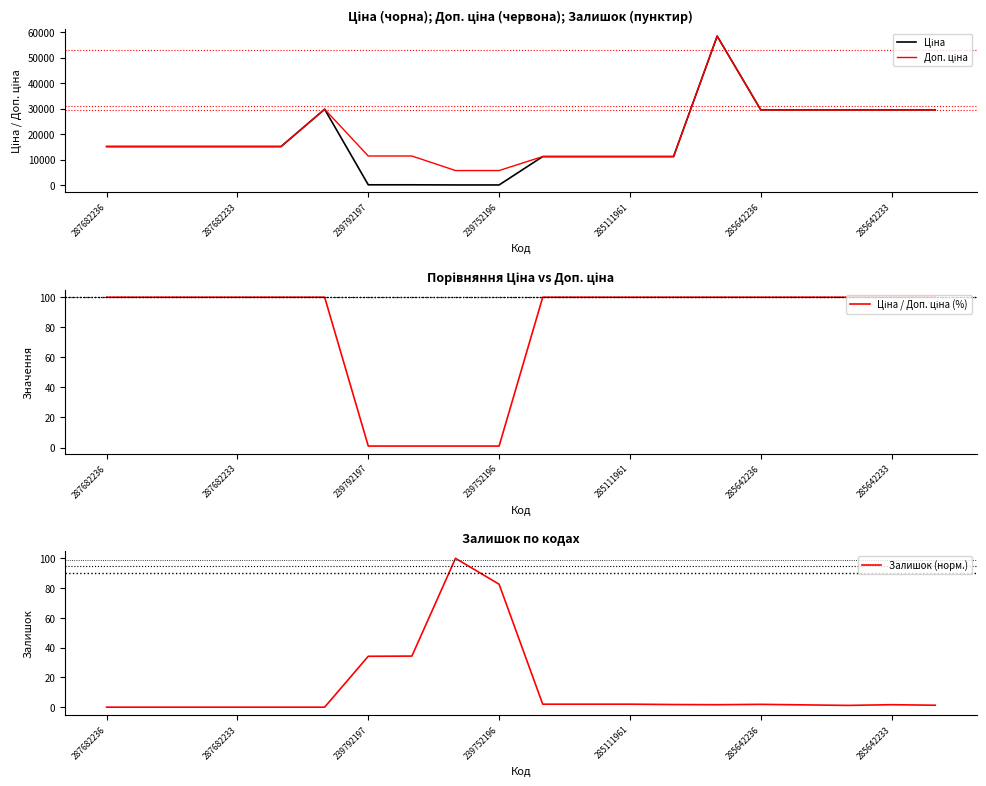

What is the difference between the maximum and minimum values in the Залишок (норм.) series?

100.0